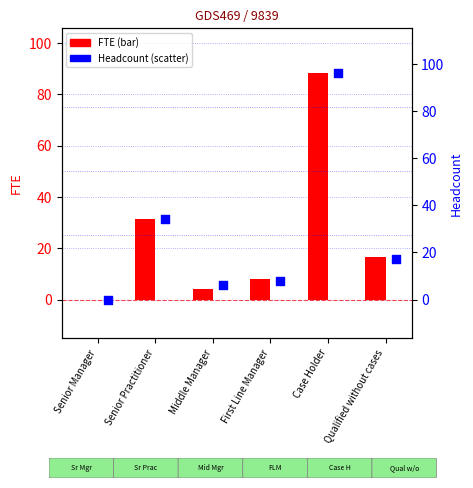

What is the total value across all series at First Line Manager?

16.0